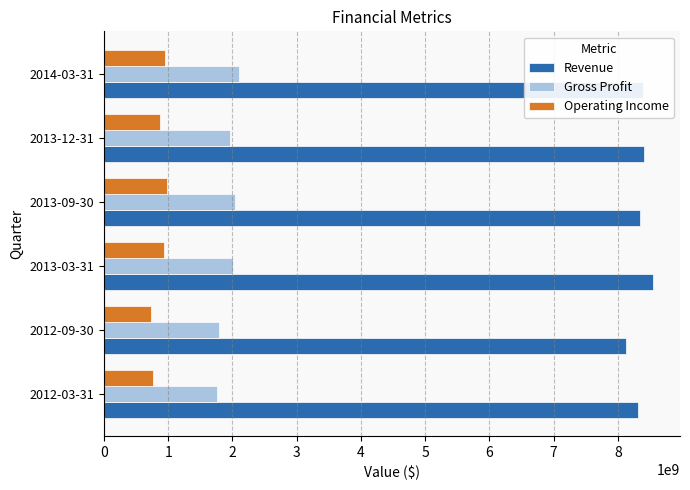

How many values in the Gross Profit series are below 2009200000?

3